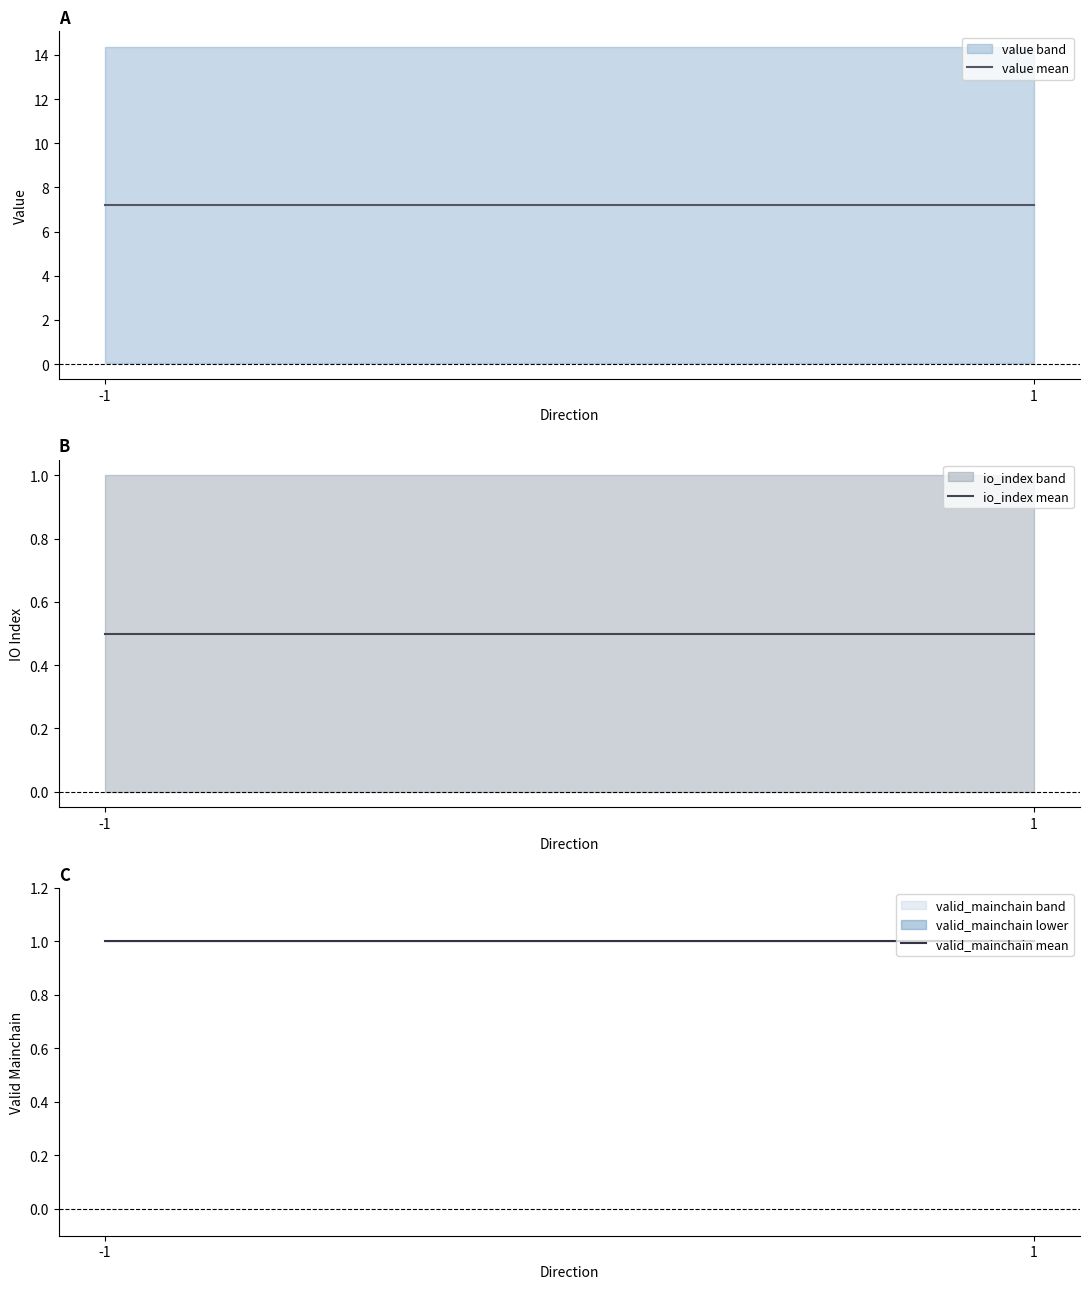

What is the sum of all io_index mean values?

1.0